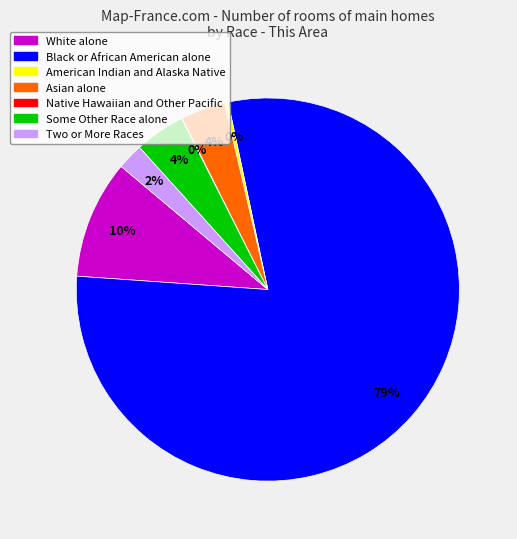

To the nearest percent, what is the average slice percentage?

14%